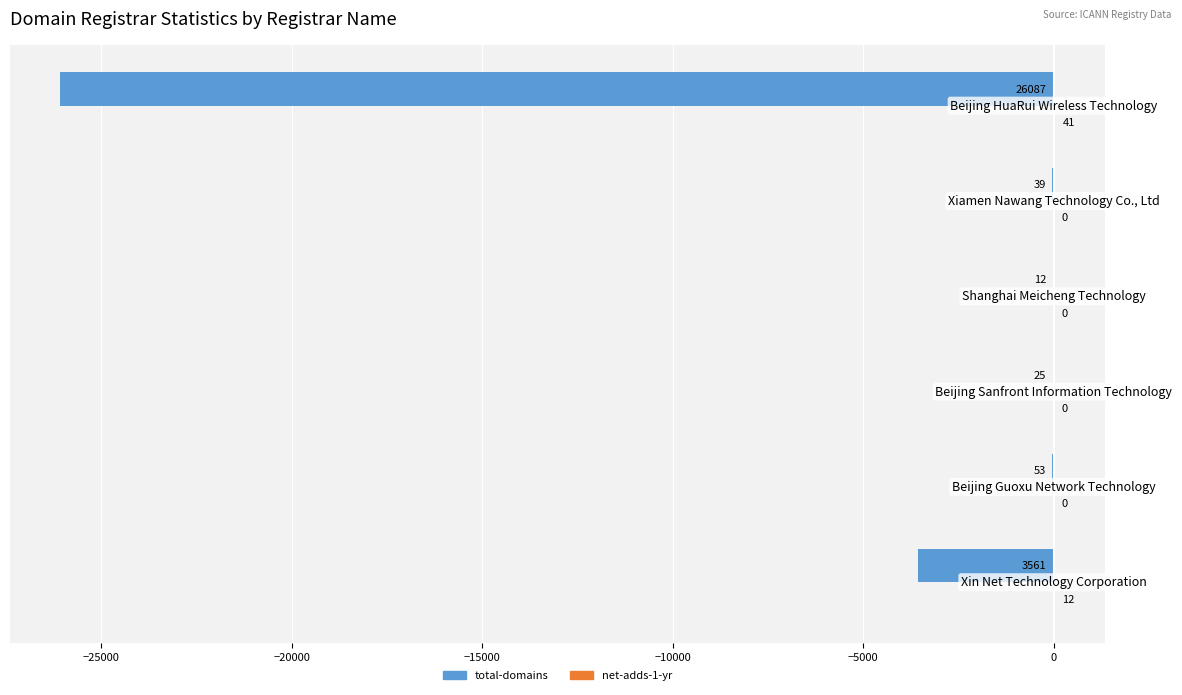

What is the greatest value displayed?

41